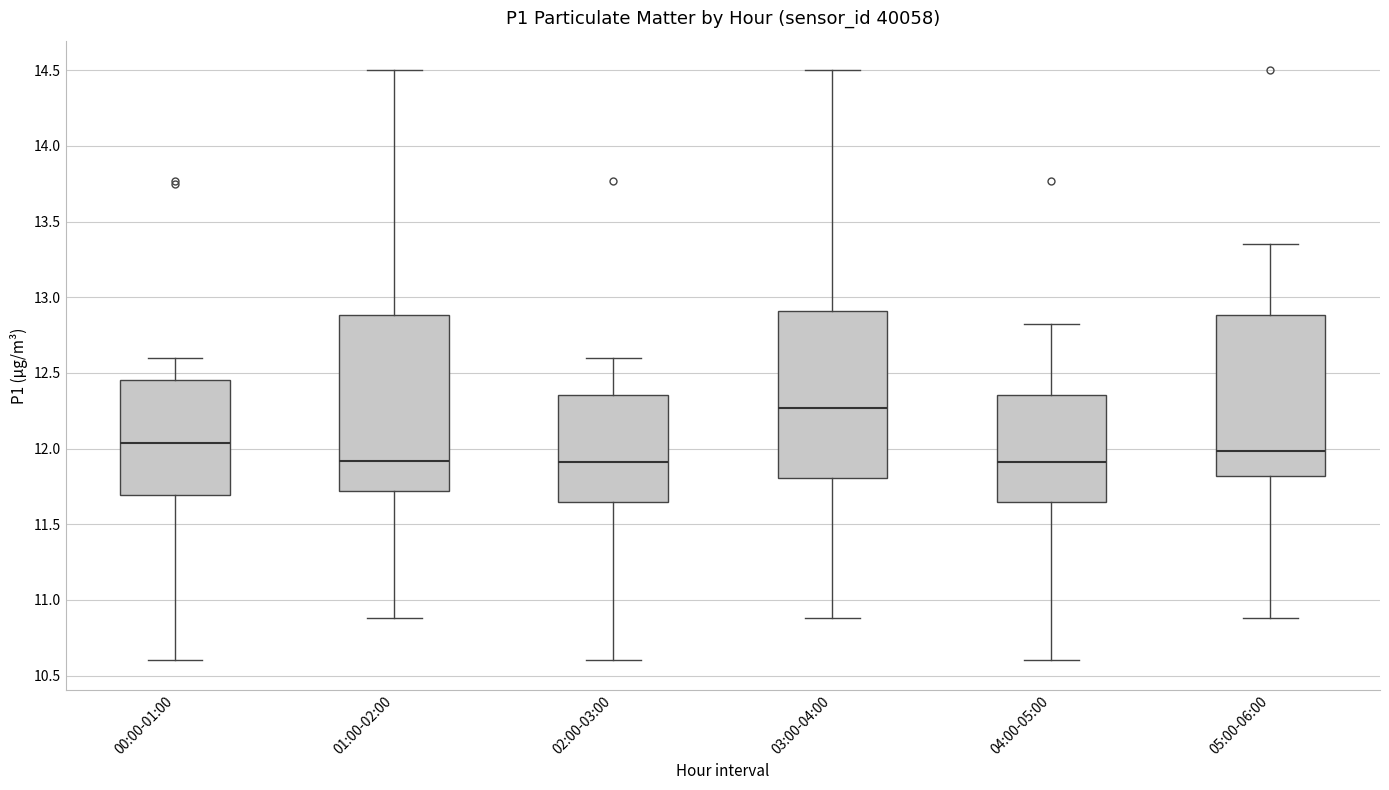

Which box's median line is the highest?

03:00-04:00